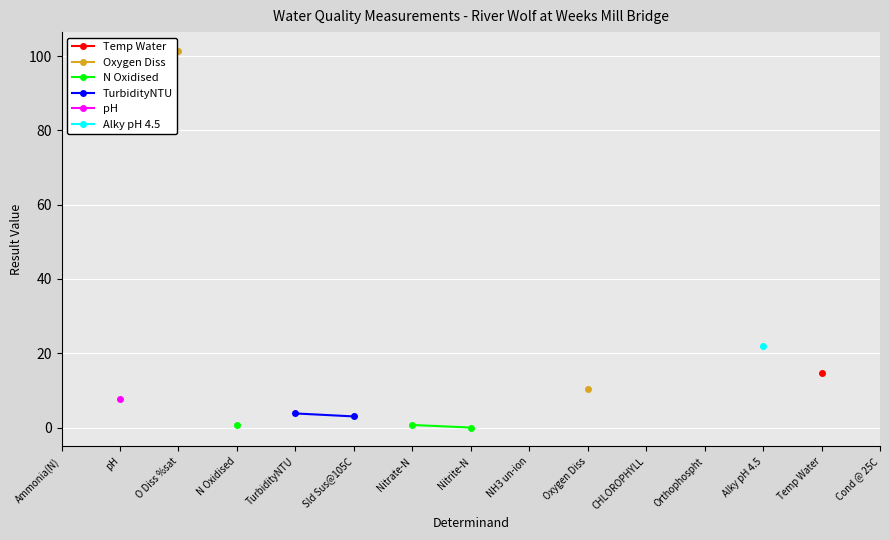

What is the label of the 14th point from the left?

Temp Water